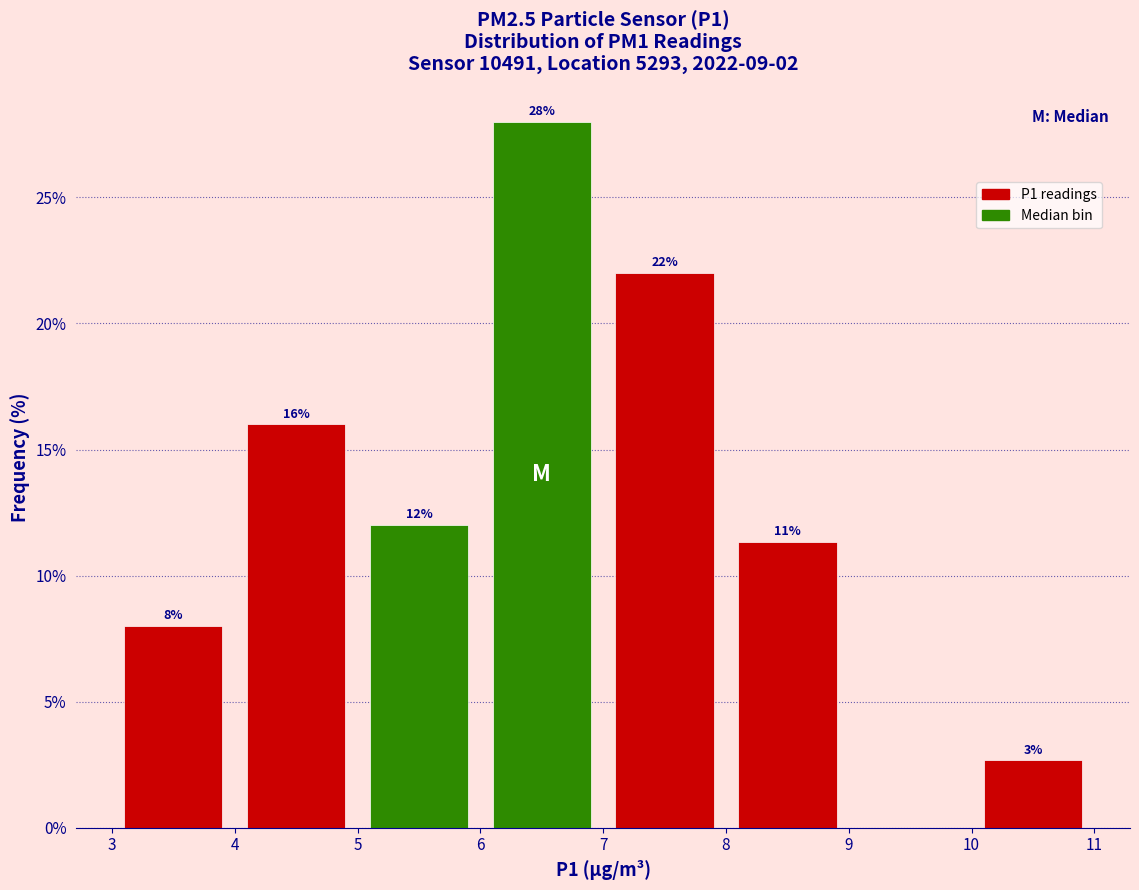

Over which range of the x-axis is the bar tallest?

6 to 7